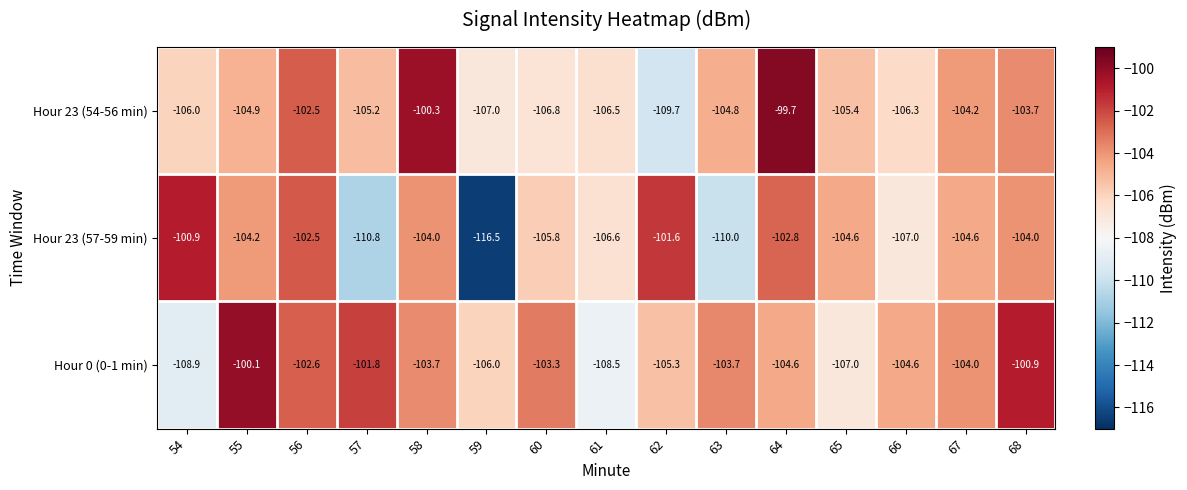

Is it true that Hour 0 (0-1 min) equals -147.3 at 64?

False